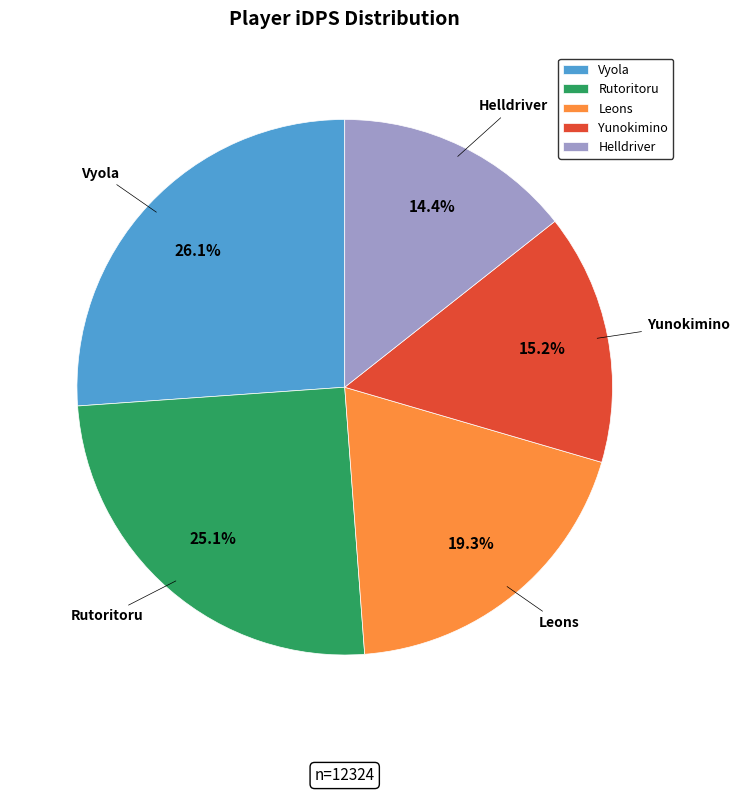

How many slices are in this pie chart?

5